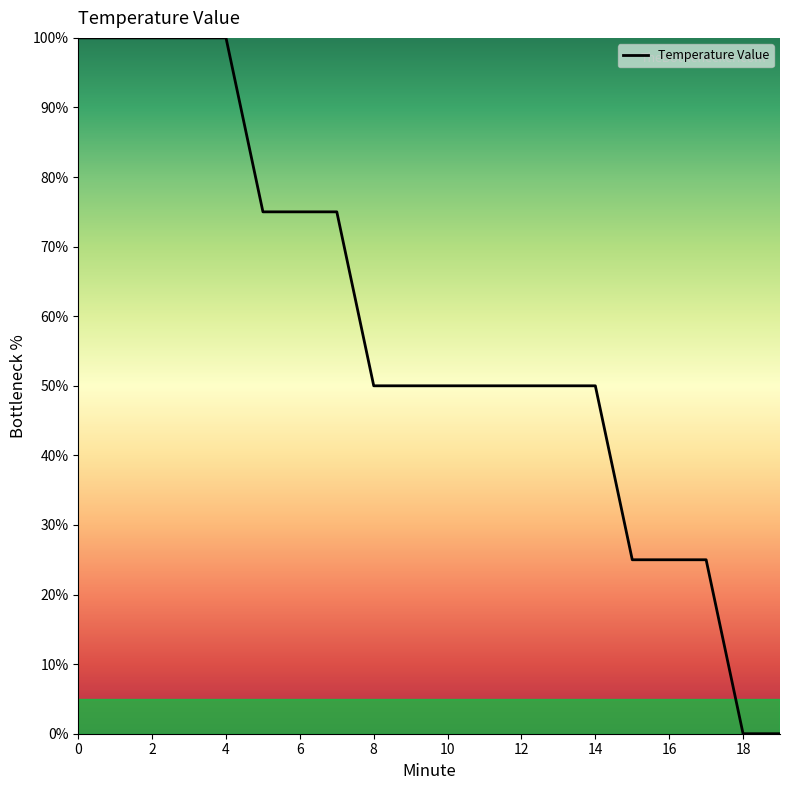

What is the maximum value shown in the chart?

100.0